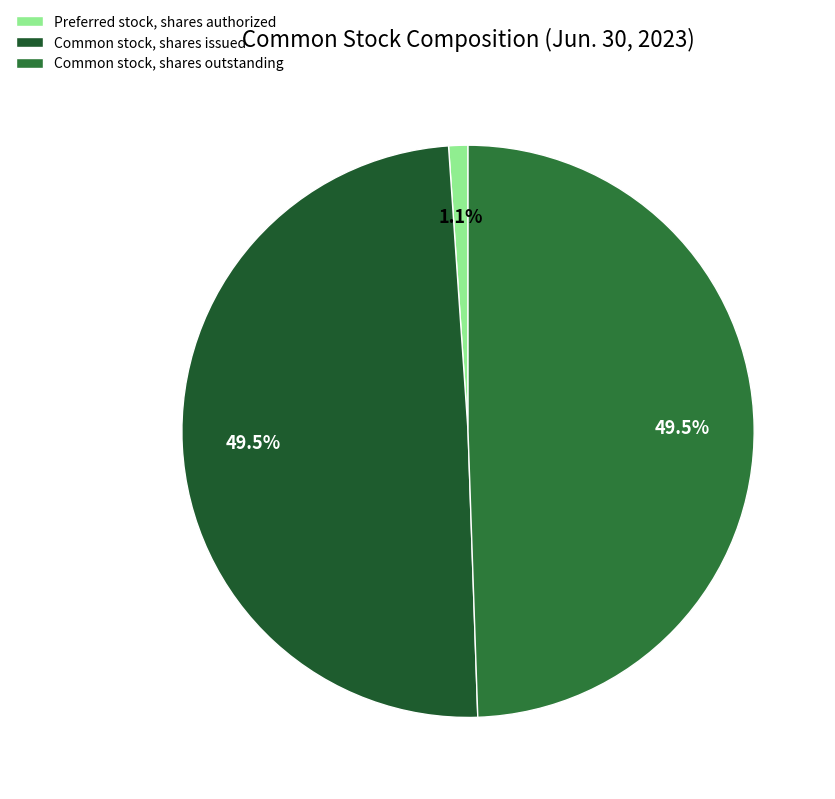

Count the number of slices in the pie.

3